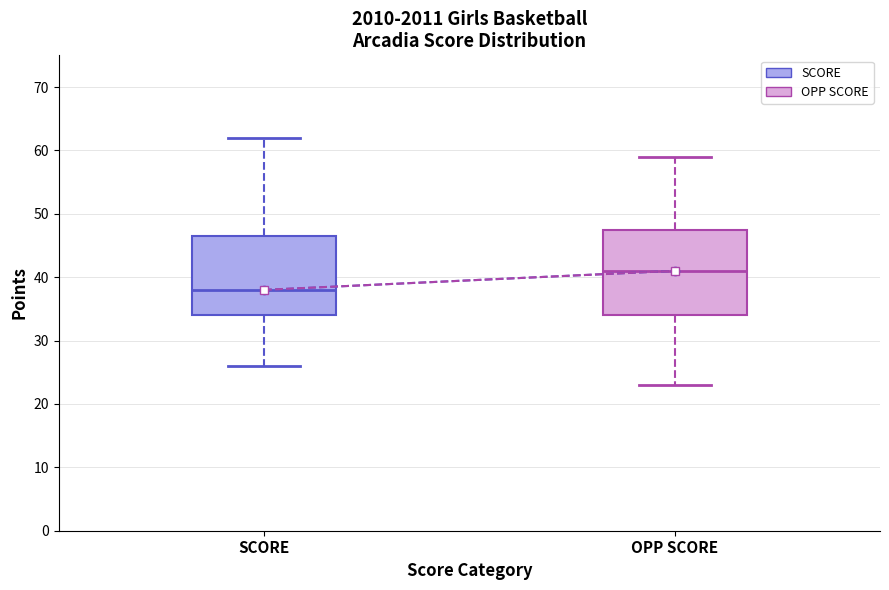

Comparing the boxes themselves (not the whiskers), which one is the tallest?

OPP SCORE